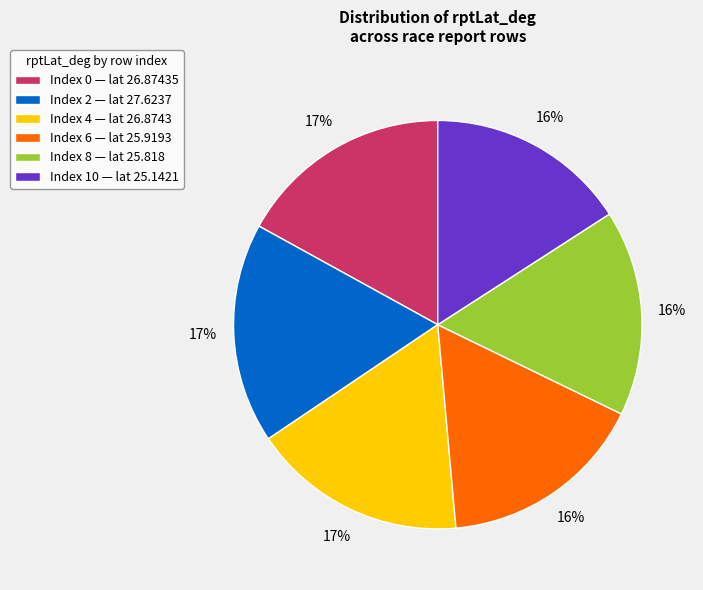

True or false: Index 10 — lat 25.1421 accounts for 16% of the total.

True